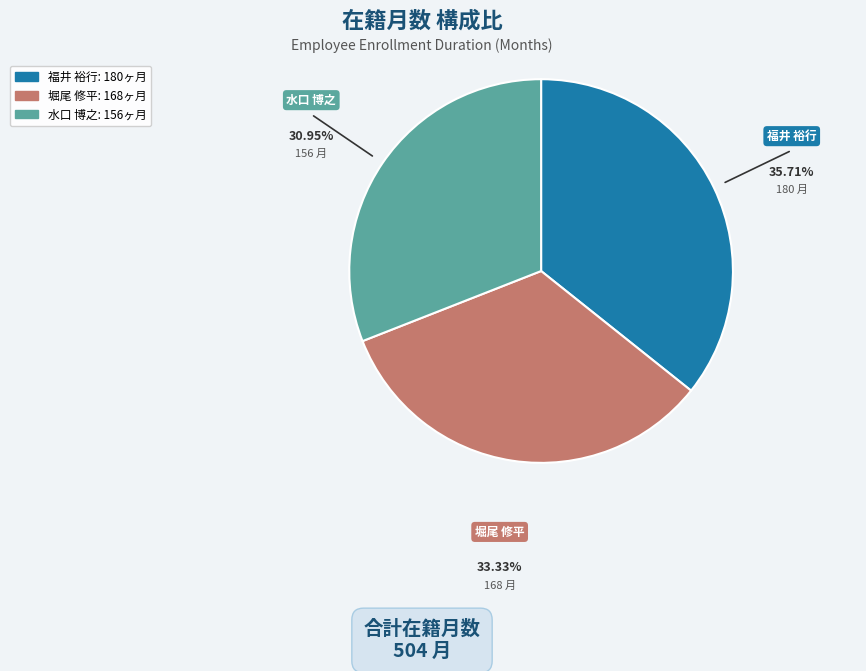

Does any single category account for the majority?

No